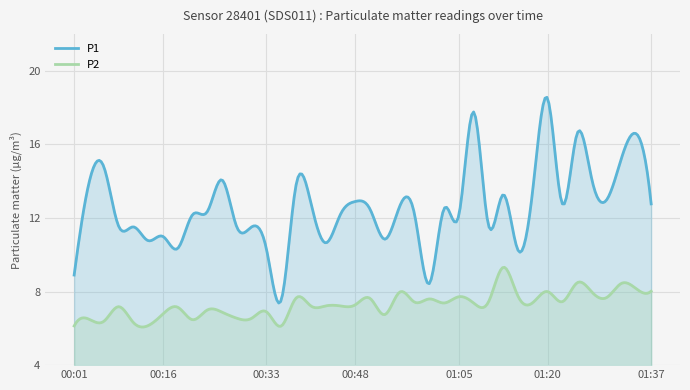

Rank the series by their maximum value, from highest to lowest.

P1, P2